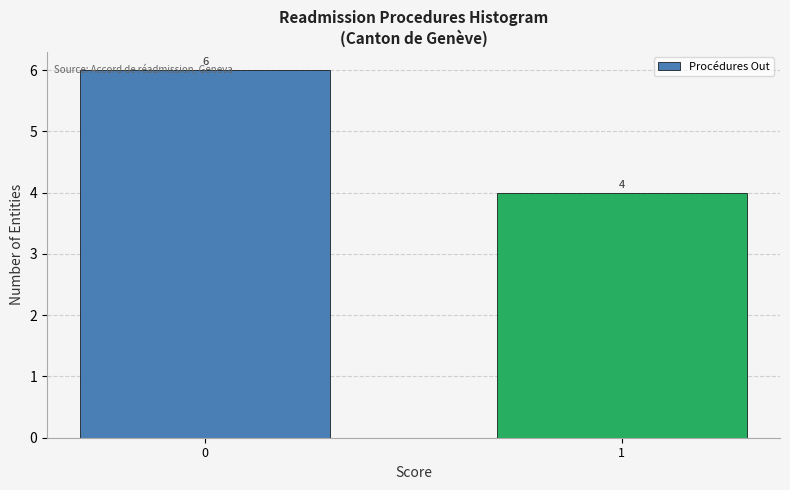

Approximately how many times larger is the value at 0 compared to 1?

1.5